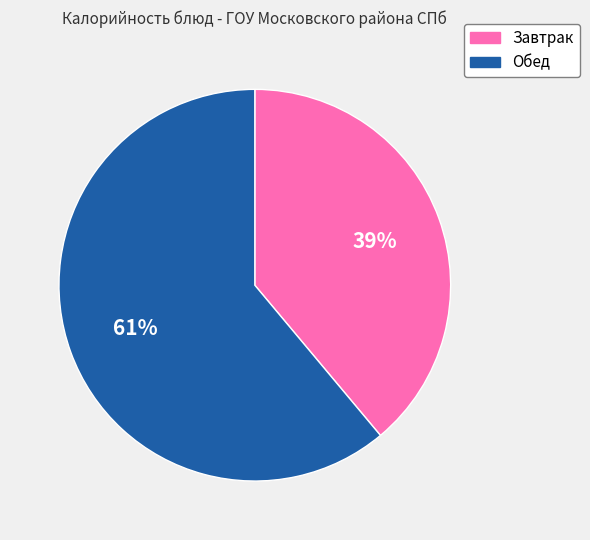

What percentage is the Завтрак slice, to the nearest percent?

39%